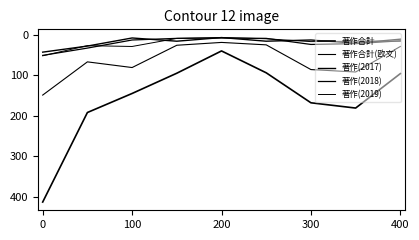

How many lines are shown in the chart?

5